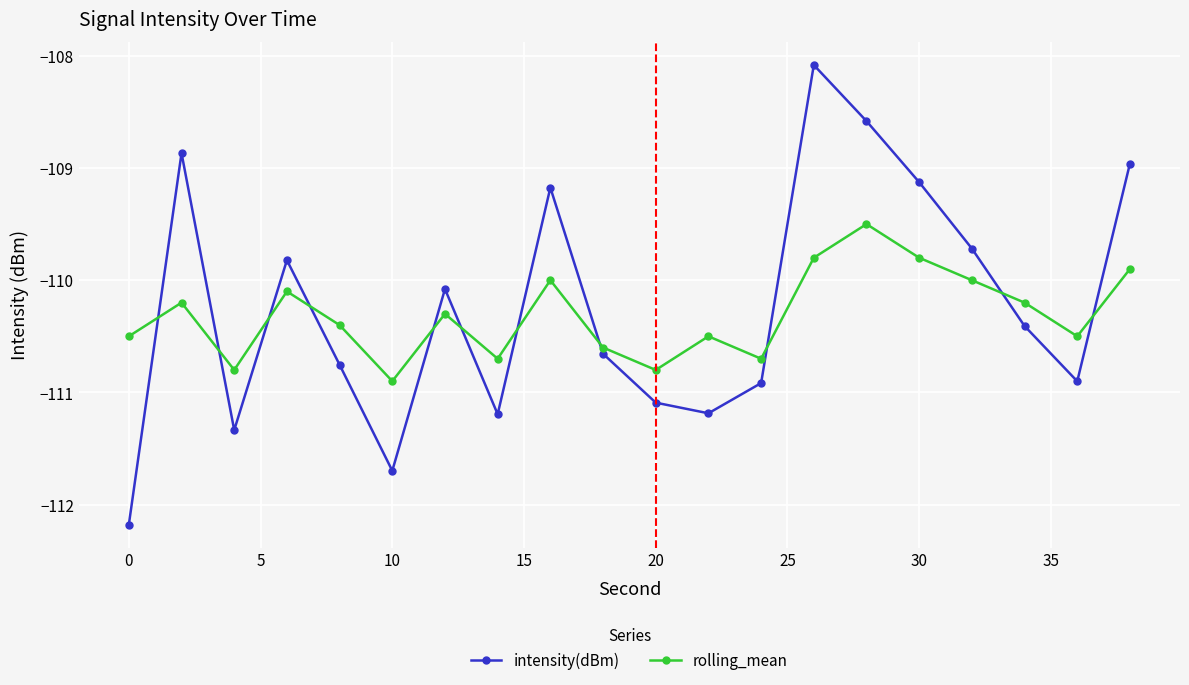

Which series has the widest spread of values?

intensity(dBm)